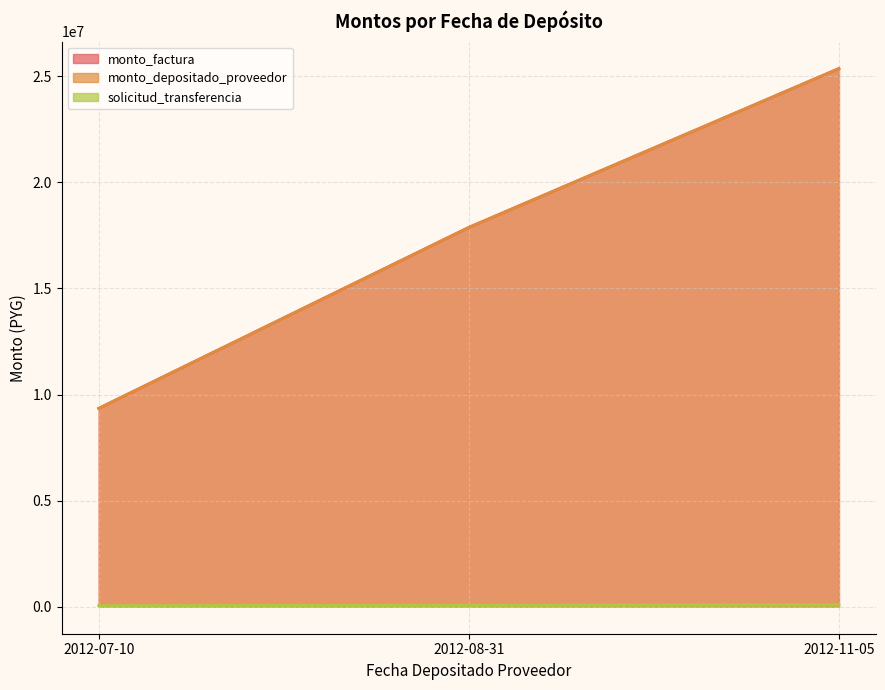

How many solicitud_transferencia values are between 57920 and 102472?

3